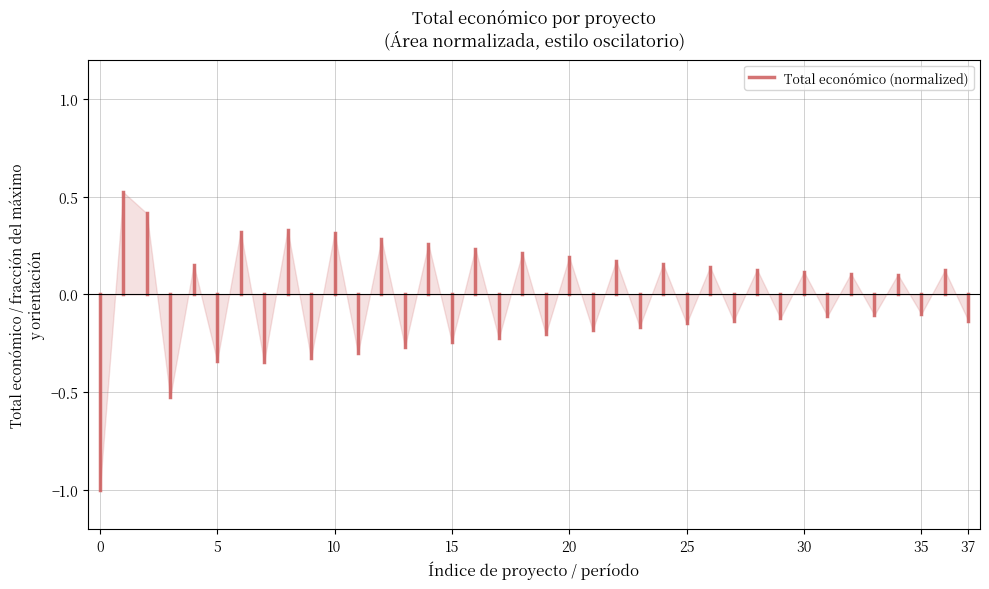

What is the minimum value shown in the chart?

-1.0